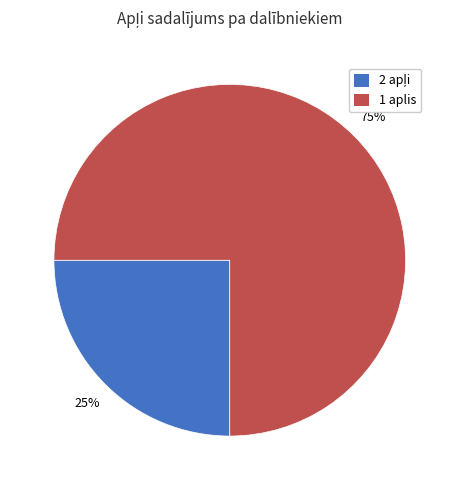

To the nearest percent, what is the average slice percentage?

50%